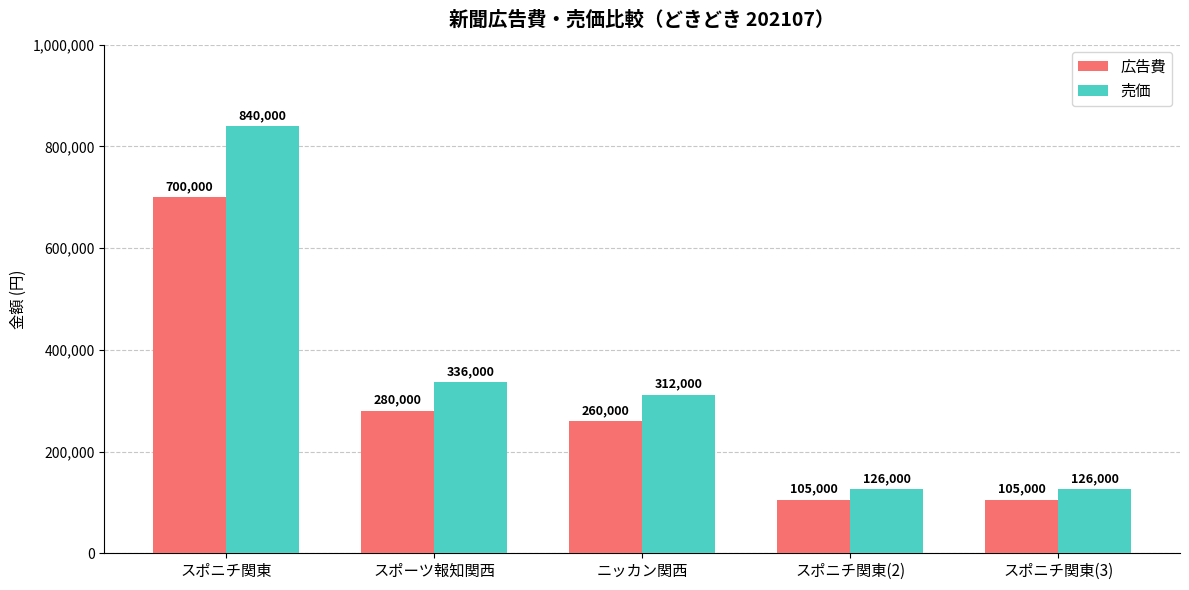

What is the difference between the 広告費 values at スポーツ報知関西 and ニッカン関西?

20000